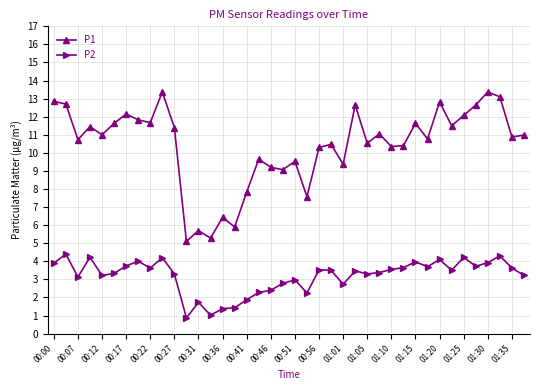

Is this an area chart (filled region under the line)?

No